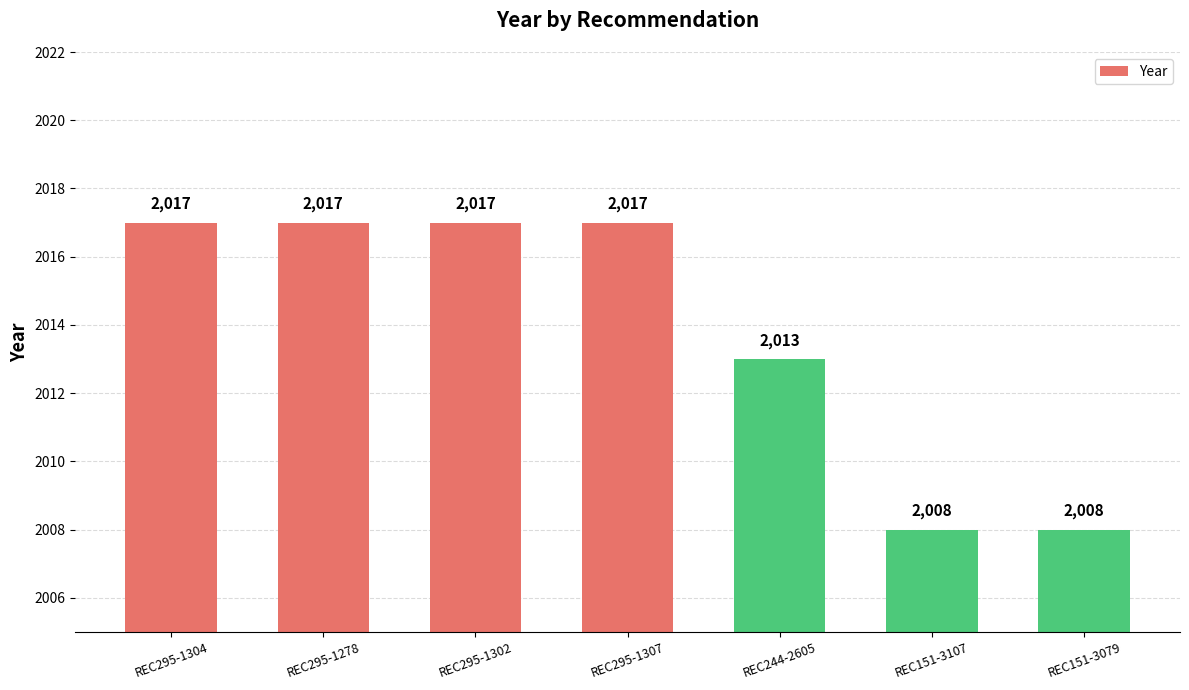

What is the maximum value shown in the chart?

2017